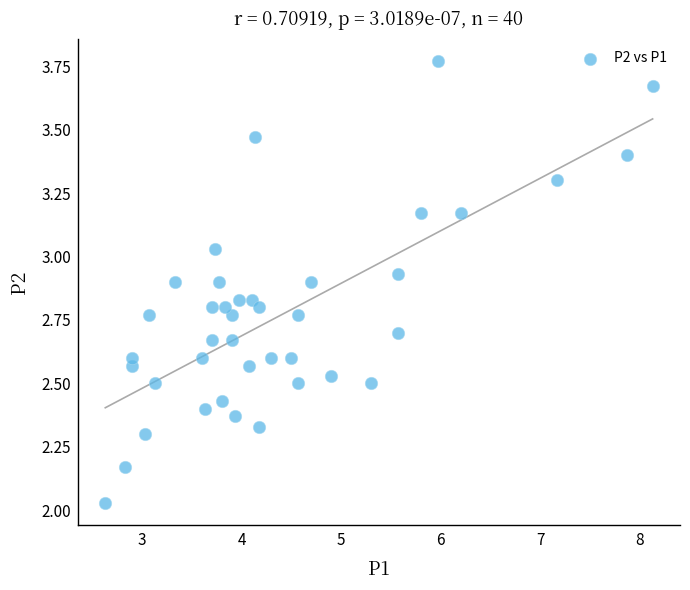

What is the range of Y values (max minus min)?

1.7